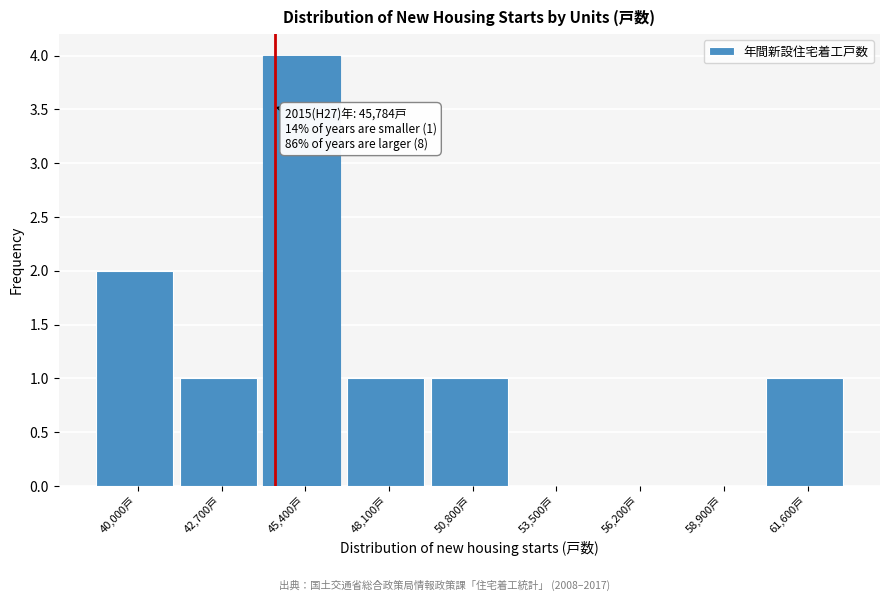

Reading left to right, list all the values displayed in this chart.

40,000戸=2	42,700戸=1	45,400戸=4	48,100戸=1	50,800戸=1	53,500戸=0	56,200戸=0	58,900戸=0	61,600戸=1